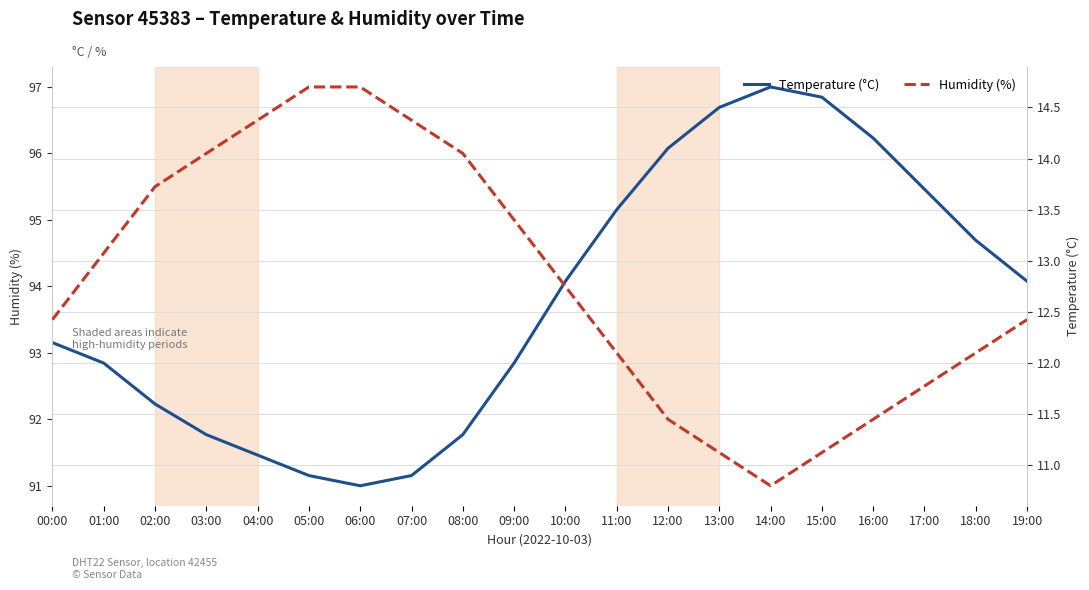

What is the maximum value shown in the chart?

97.0